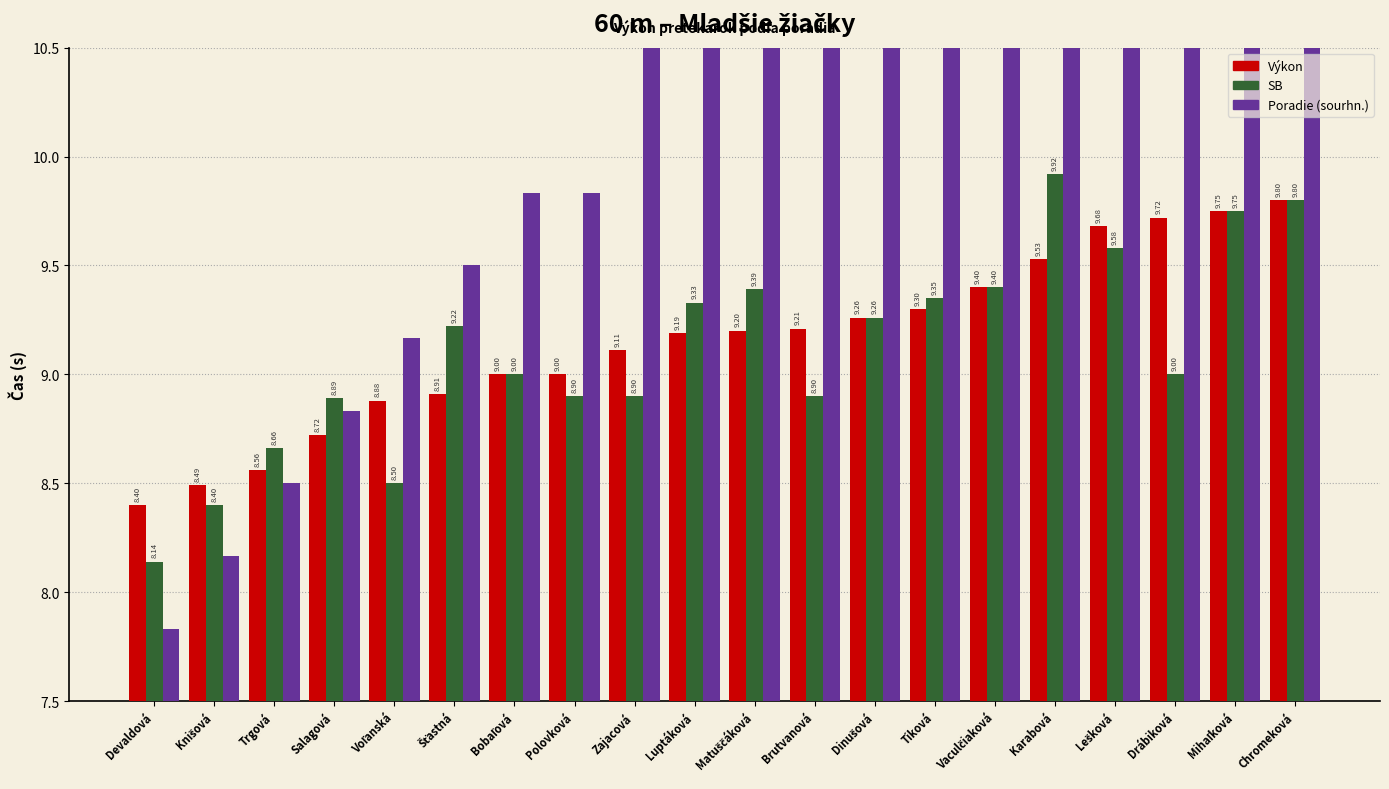

What are all the series names shown in the legend?

Výkon, SB, Poradie (sourhn.)